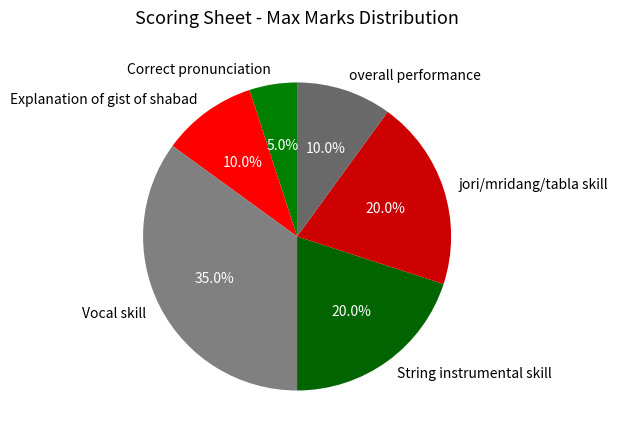

Is overall performance the majority of the pie?

No